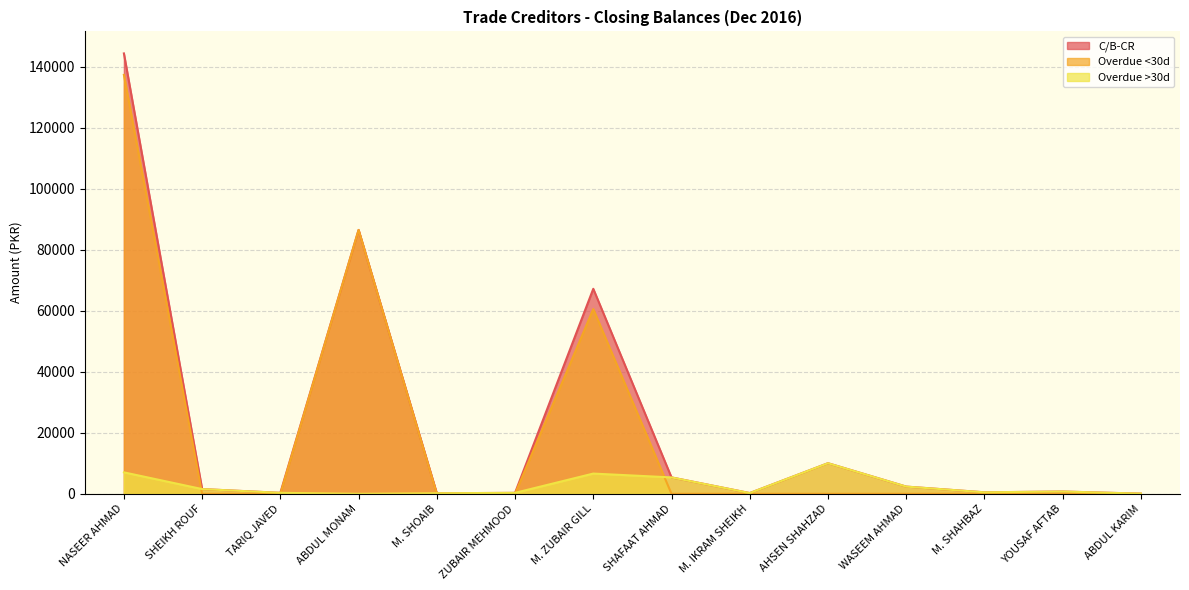

Rank the series at NASEER AHMAD from lowest to highest value.

Overdue >30d, Overdue <30d, C/B-CR